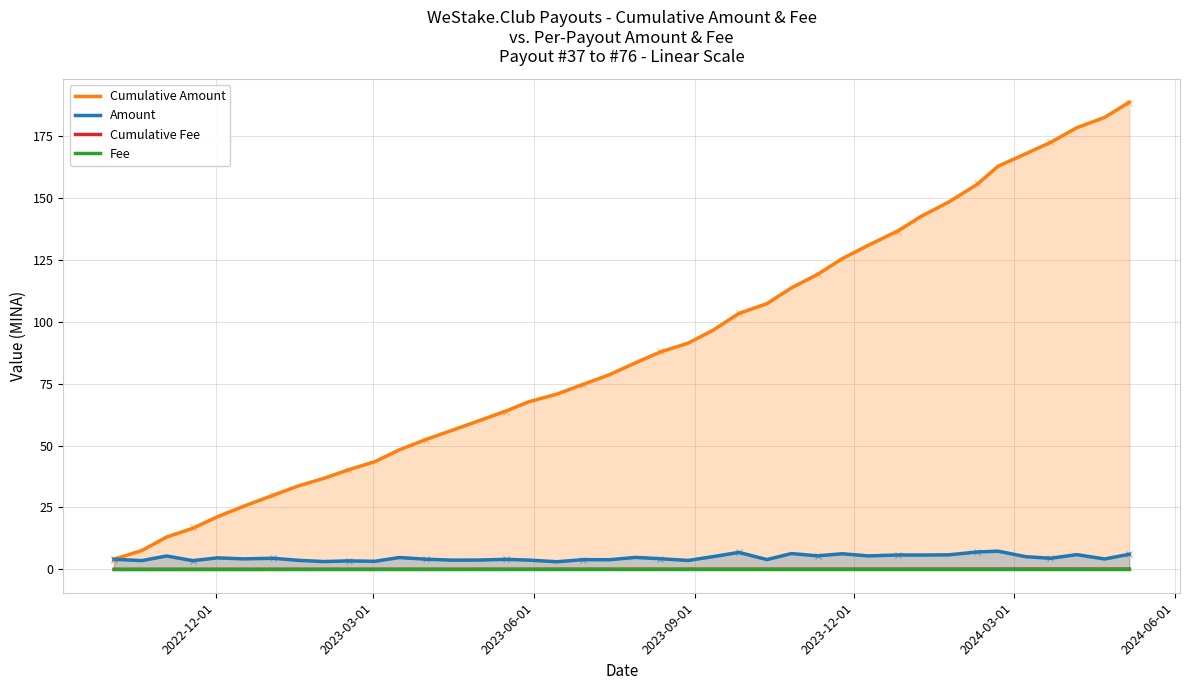

True or false: Amount and Fee intersect in this chart.

False